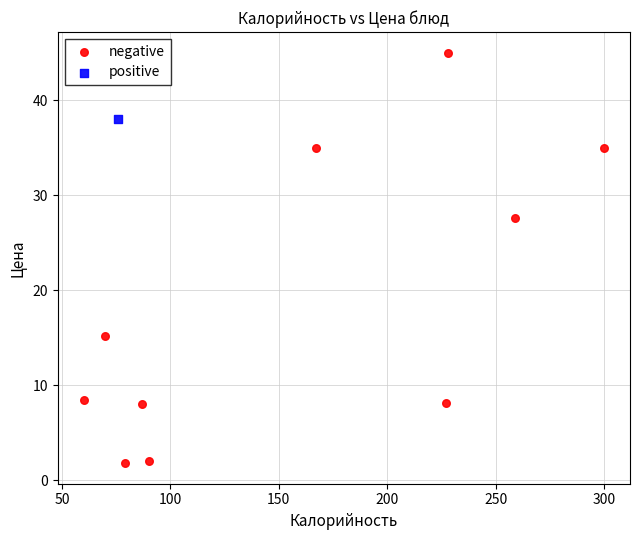

What are all the series names shown in the legend?

negative, positive